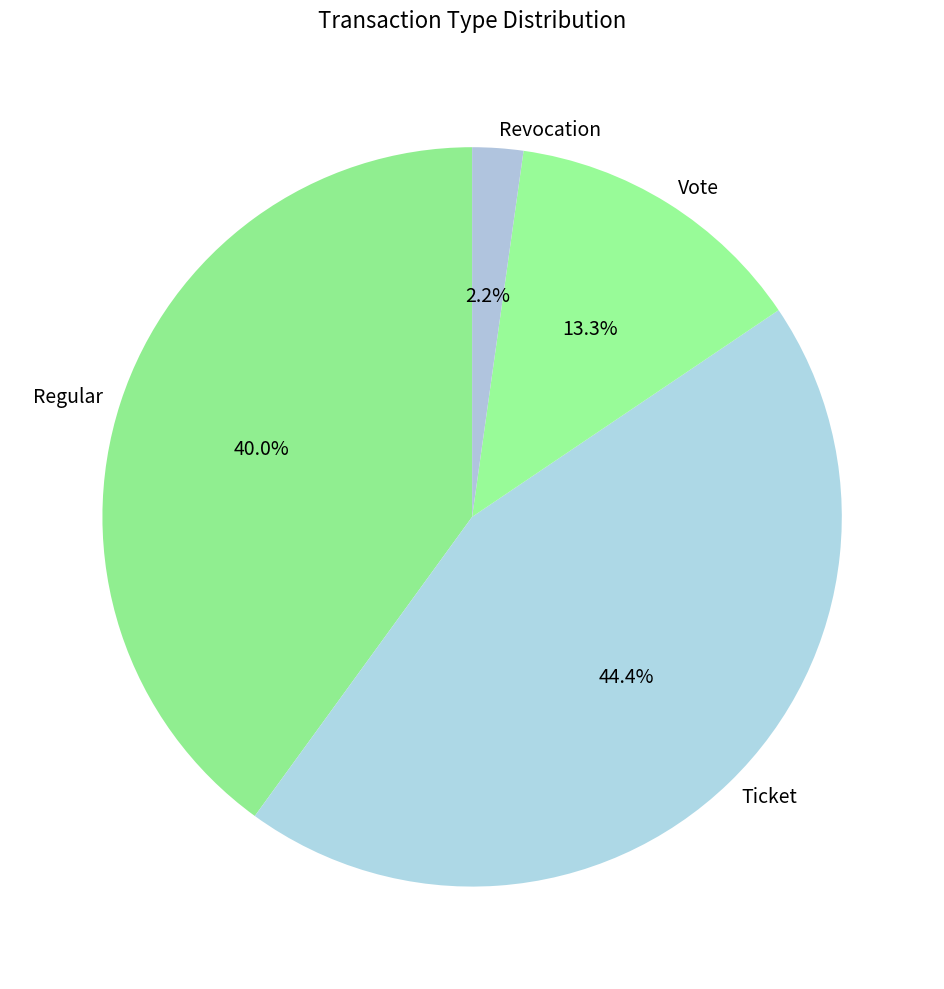

How many segments does this pie chart have?

4